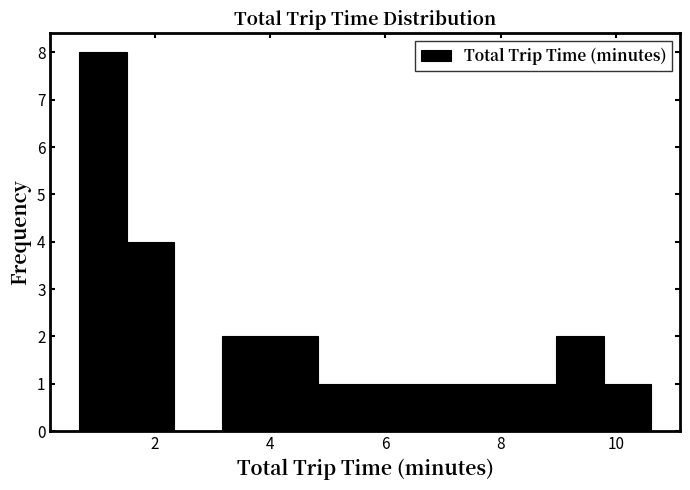

Which range on the x-axis has the tallest bar?

0.6 to 1.6